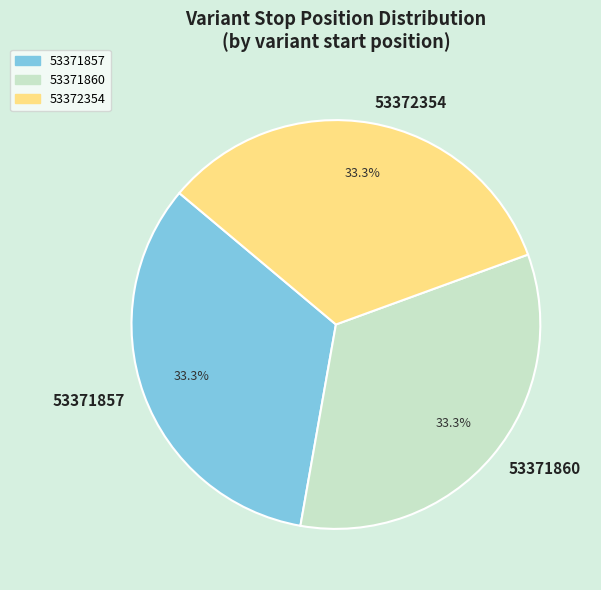

Is 53371857 the majority of the pie?

No